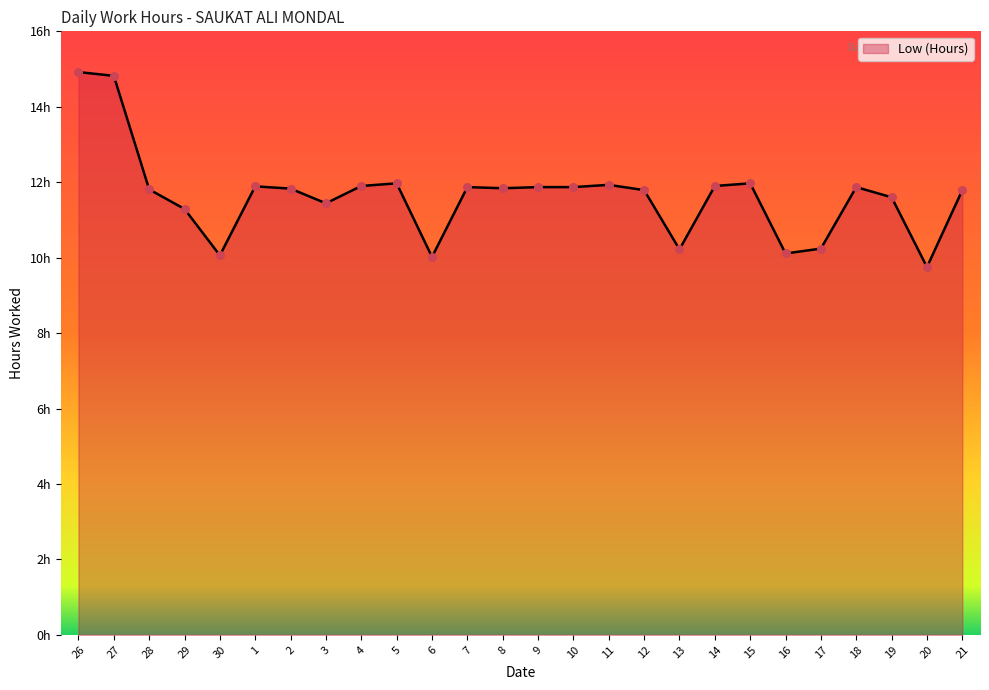

Between 17 and 10, which is larger?

10